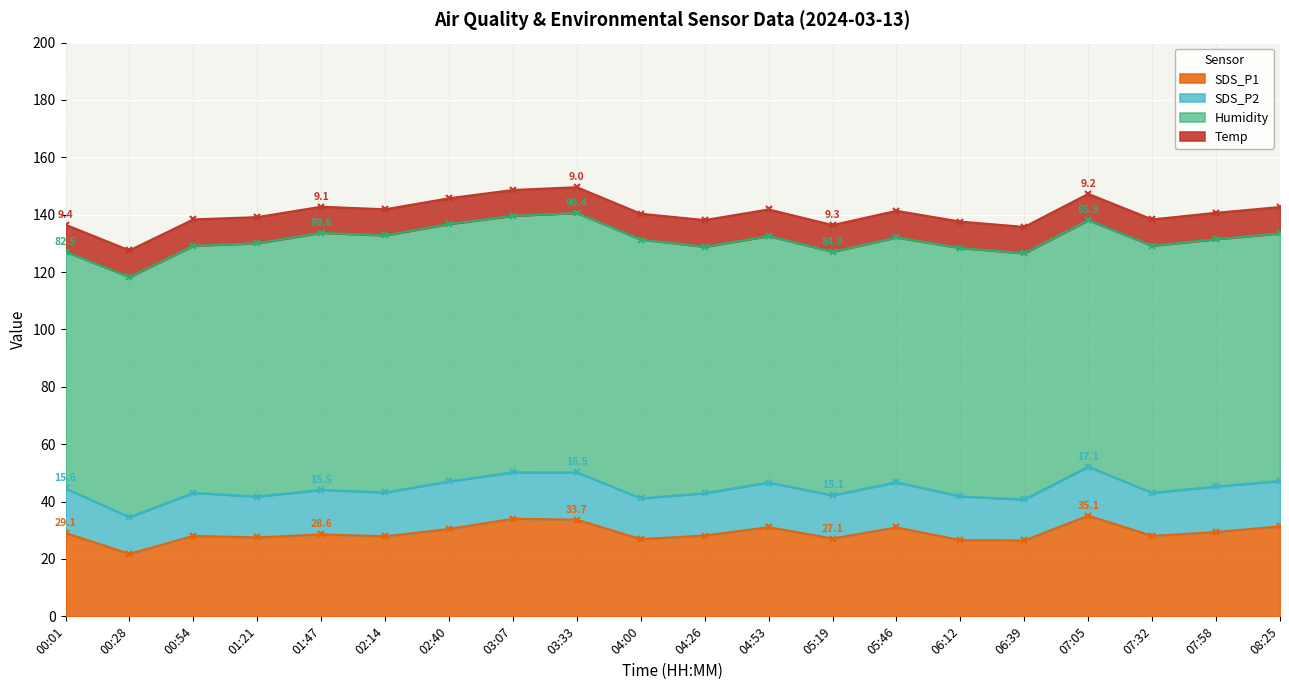

In SDS_P2, how many points are lower than both neighbors (excluding endpoints)?

8